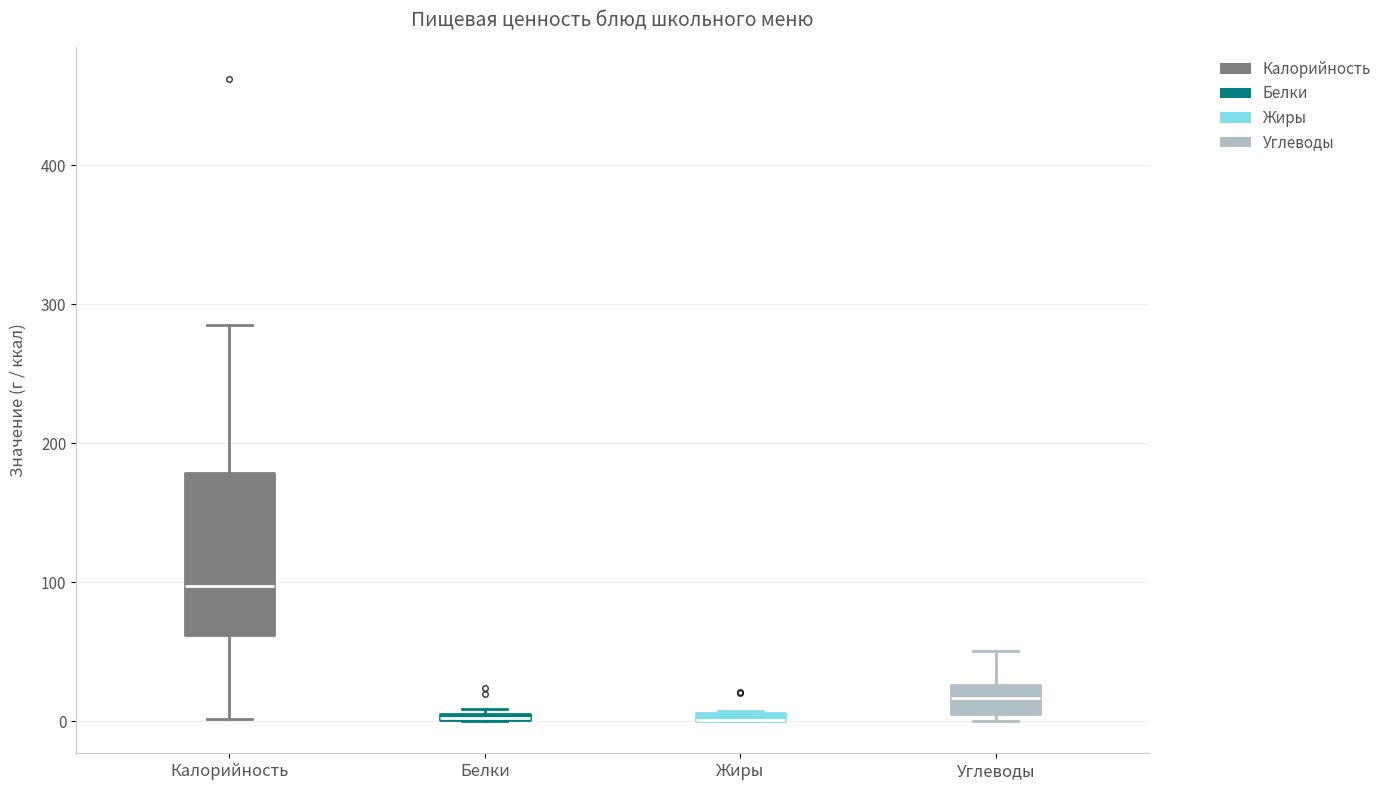

Where is the upper edge of the box for Жиры on the y-axis? The values are not printed on the chart, so give them approximately, as read against the axis.

10